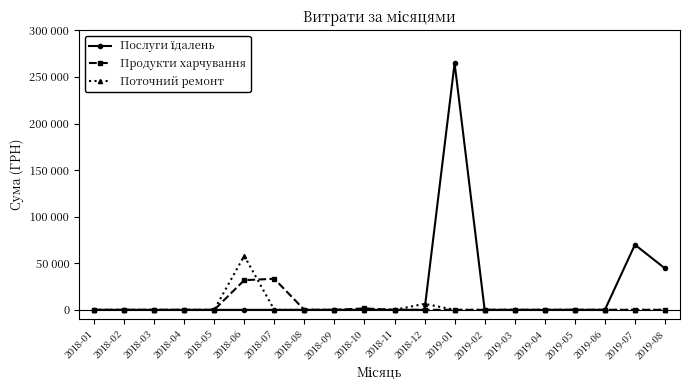

In Продукти харчування, how many points are higher than both neighbors (excluding endpoints)?

2